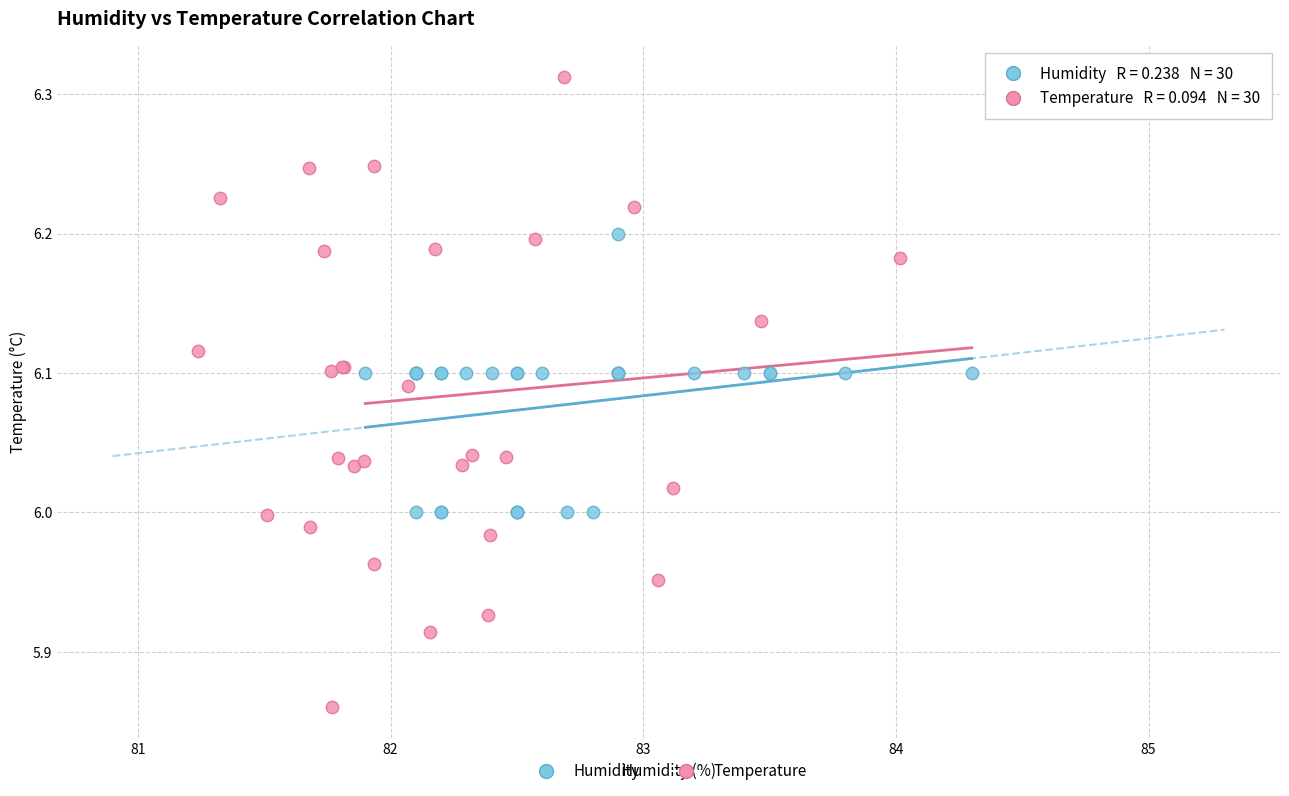

Which series reaches the maximum Y coordinate?

Temperature